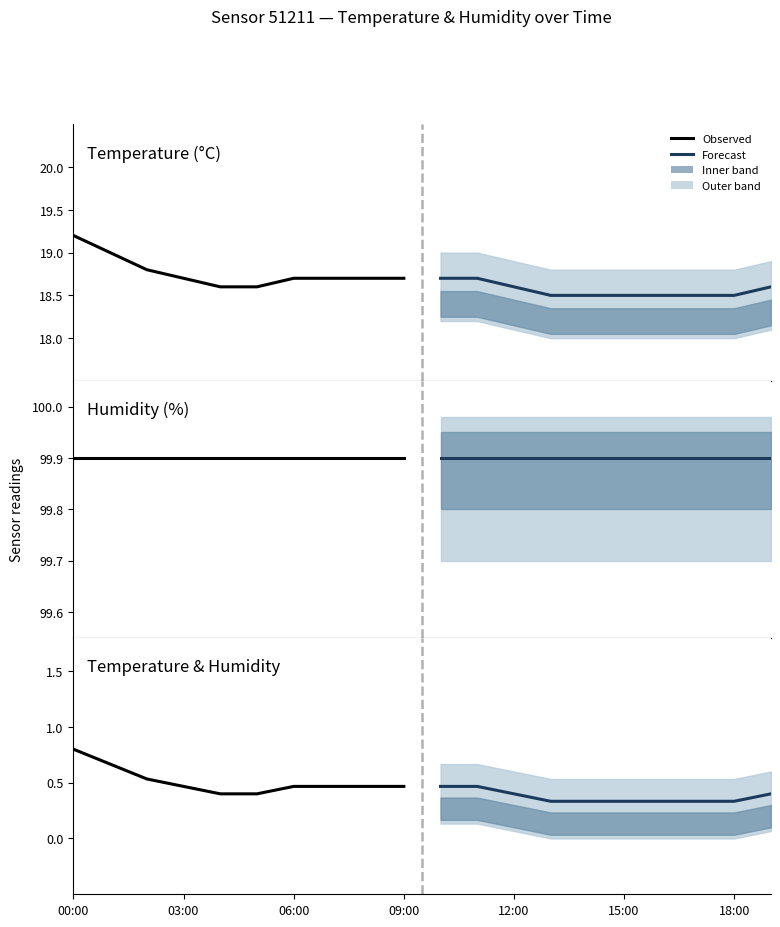

Reading right to left, transcribe all the data shown in this chart.

Observed: 0.5	0.5	0.5	0.5	0.4	0.4	0.5	0.5	0.7	0.8
Forecast: 0.4	0.3	0.3	0.3	0.3	0.3	0.3	0.4	0.5	0.5